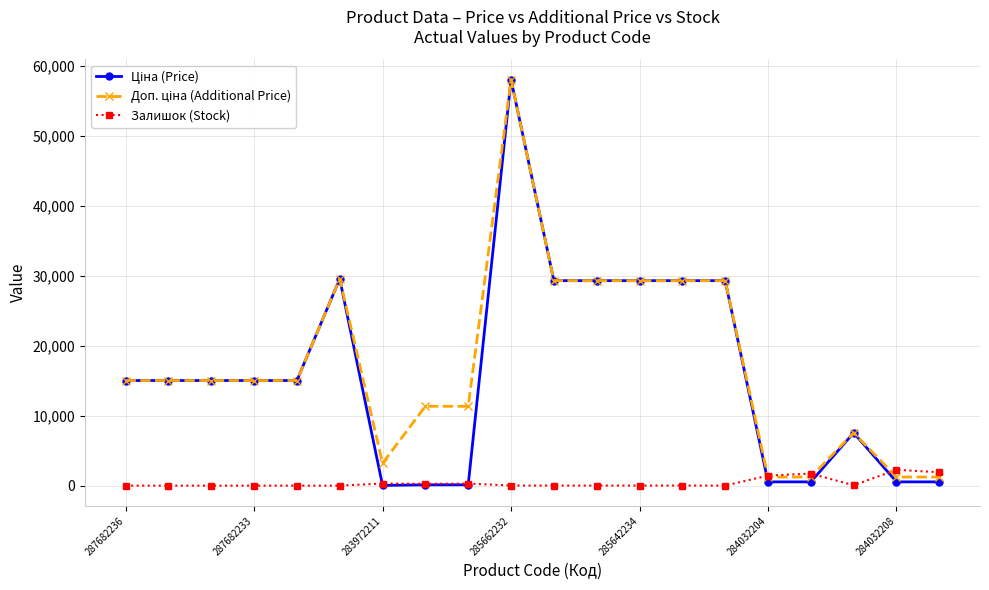

What is the value of the Залишок (Stock) point at the 9th from the left?

290.0